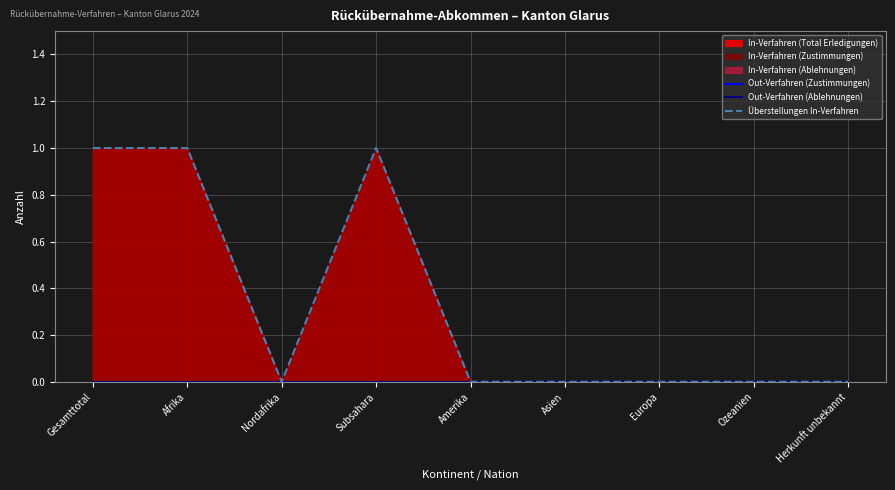

Rank the series at Nordafrika from lowest to highest value.

Out-Verfahren (Zustimmungen), Out-Verfahren (Ablehnungen), Überstellungen In-Verfahren